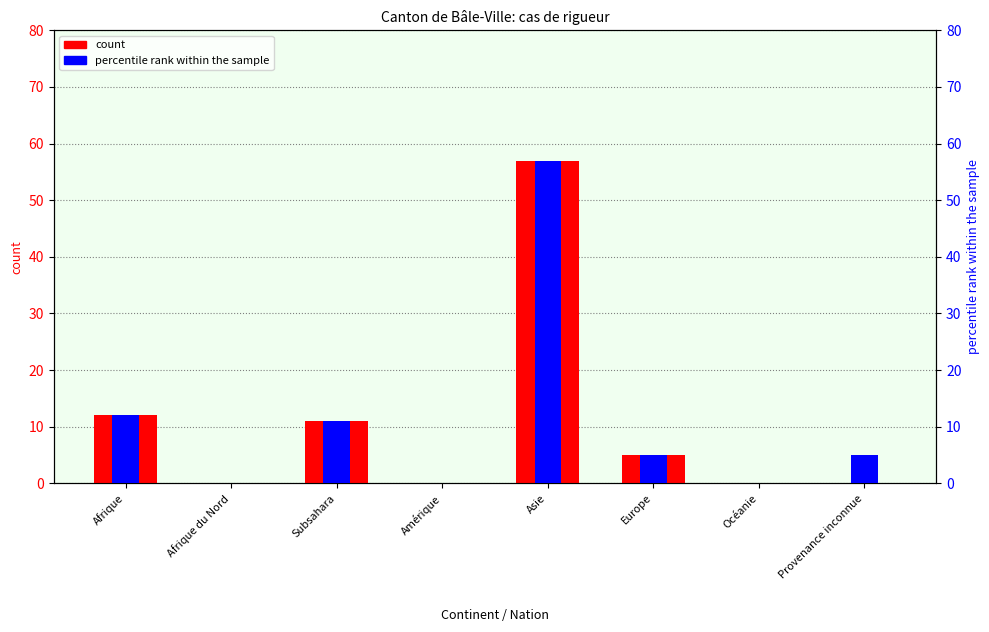

Reading right to left, extract all data points from this chart.

count: 0	0	5	57	0	11	0	12
percentile rank within the sample: 5	0	5	57	0	11	0	12